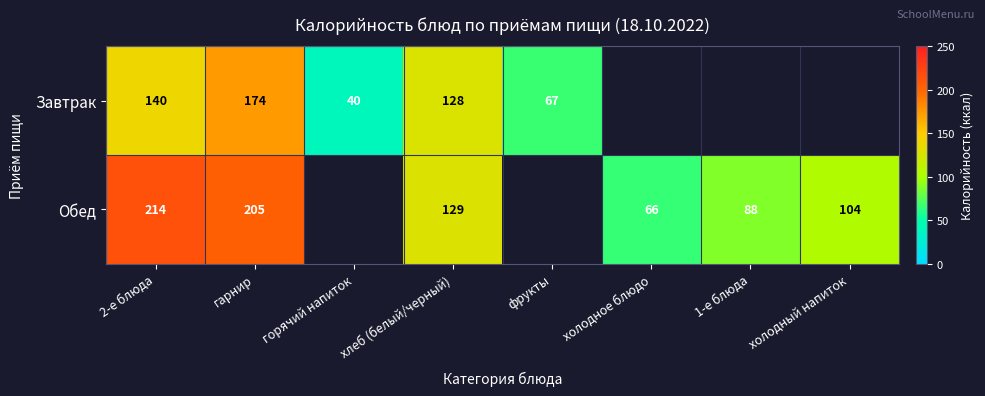

Which has a higher value, горячий напиток or фрукты?

фрукты